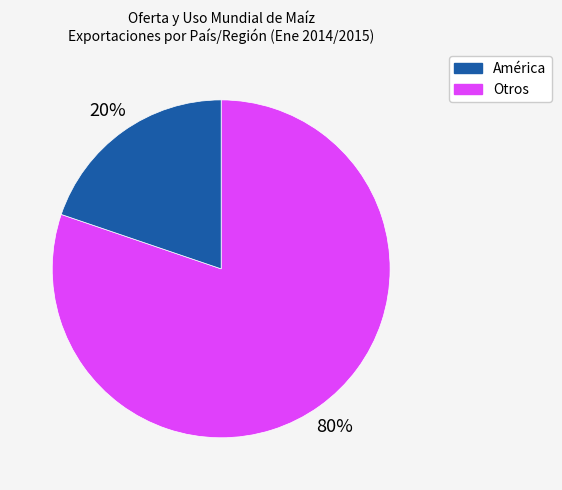

To the nearest percent, what is the average slice percentage?

50%